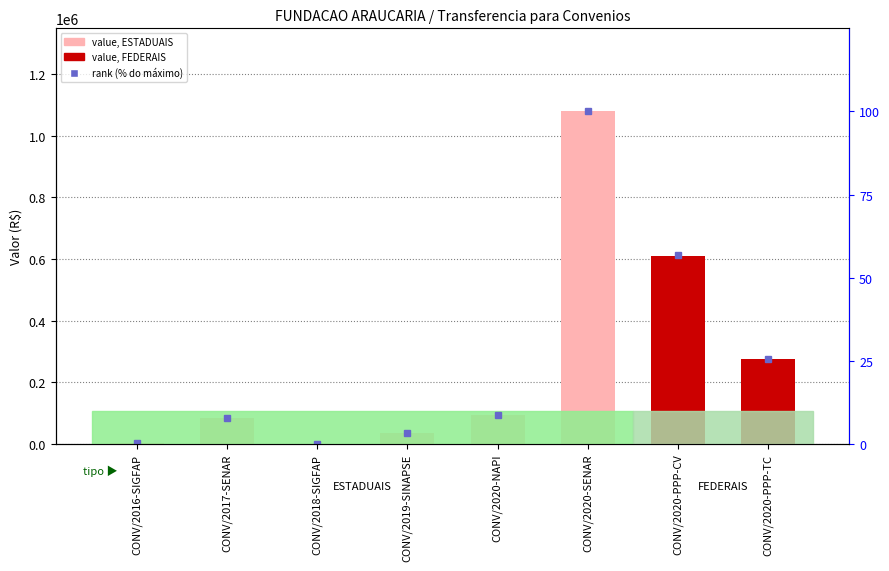

The rank (% do máximo) series shows 24.8 at CONV/2020-PPP-CV. True or false?

False